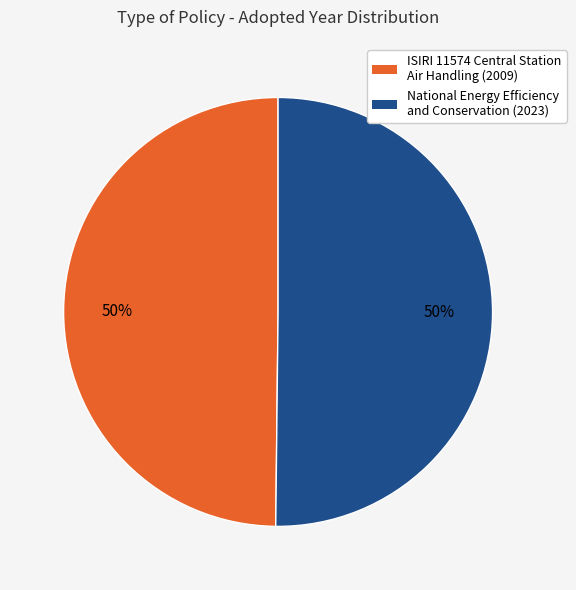

Combined, do National Energy Efficiency and Conservation and ISIRI 11574 Central Station Air Handling account for over 50%?

Yes